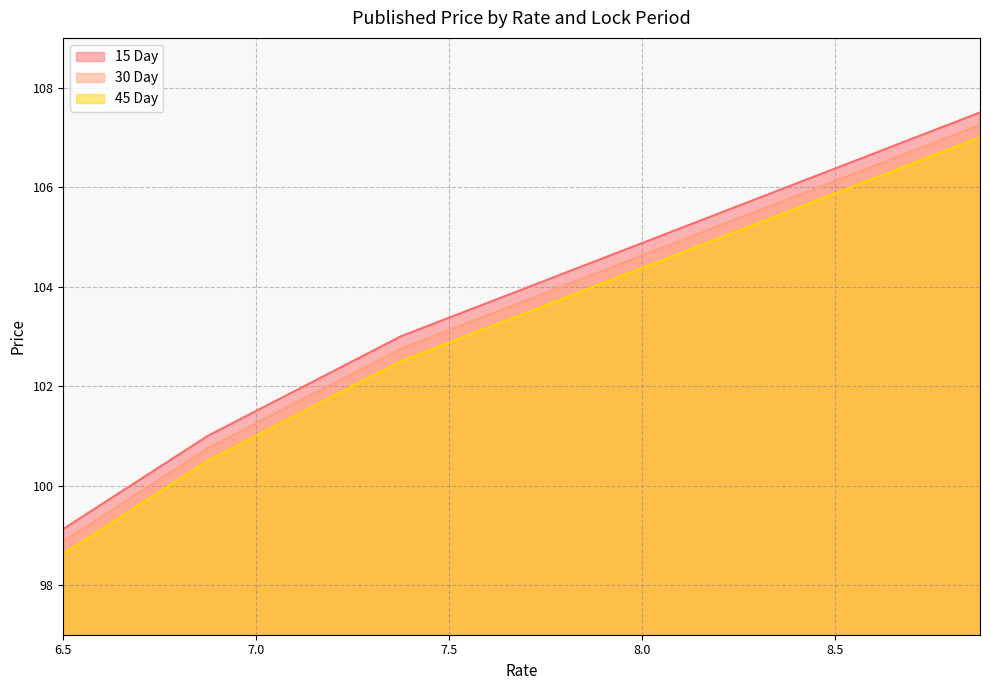

Where is 15 Day nearest to the value 103?

7.375